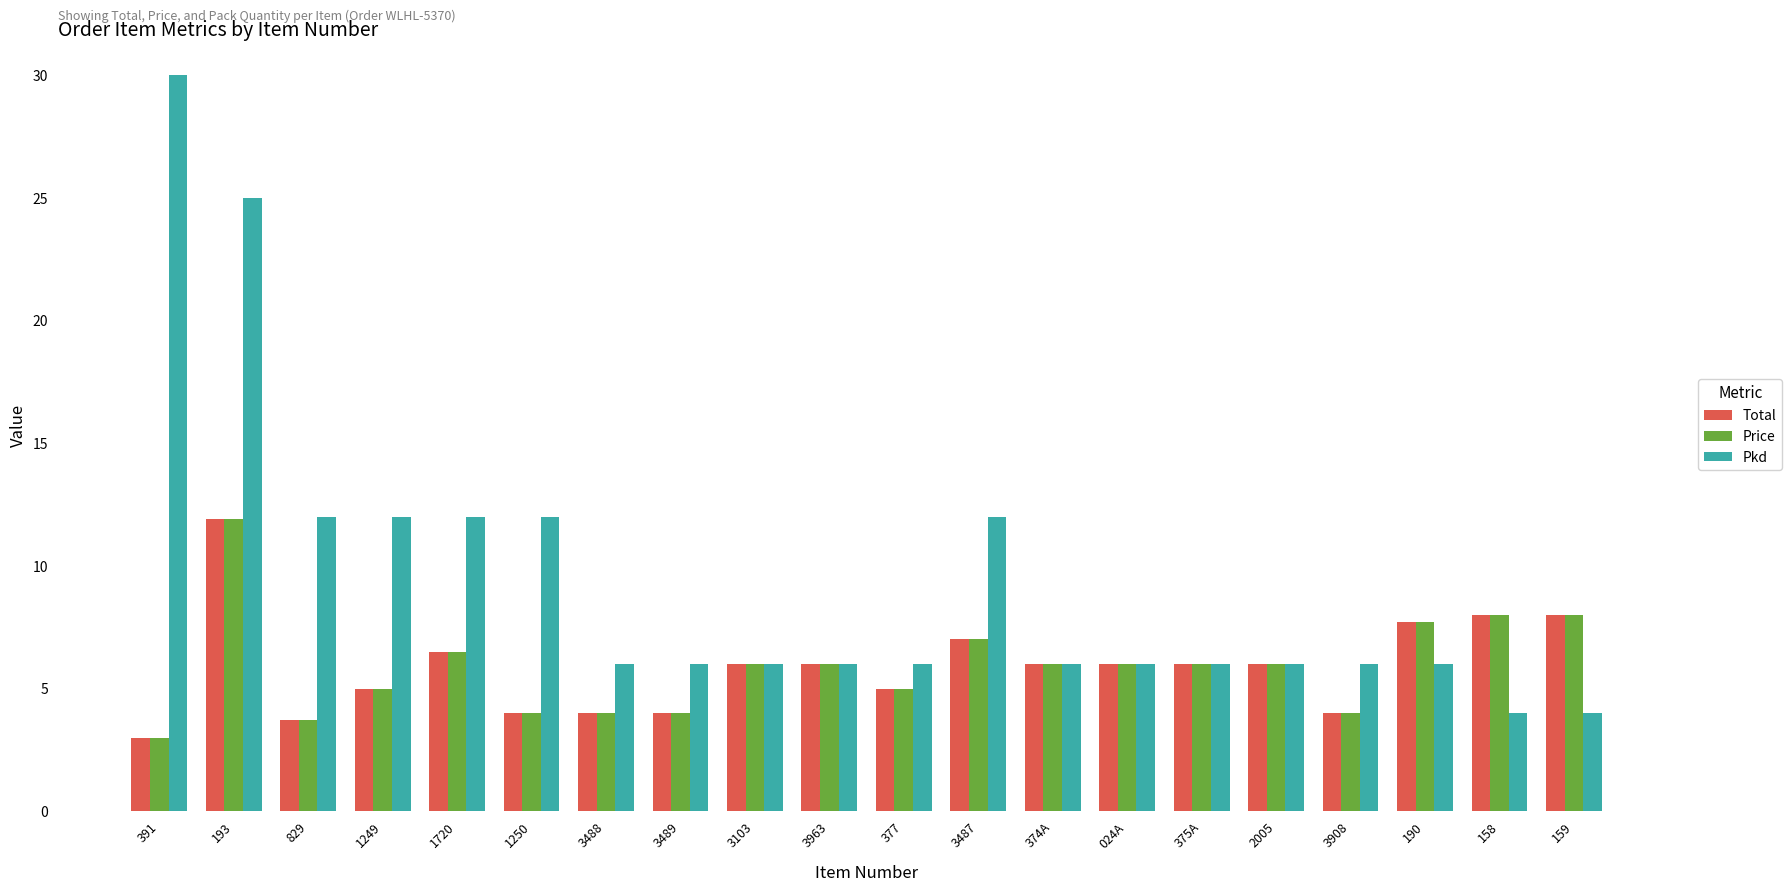

What is the sum of the Pkd values at 190 and 1249?

18.0